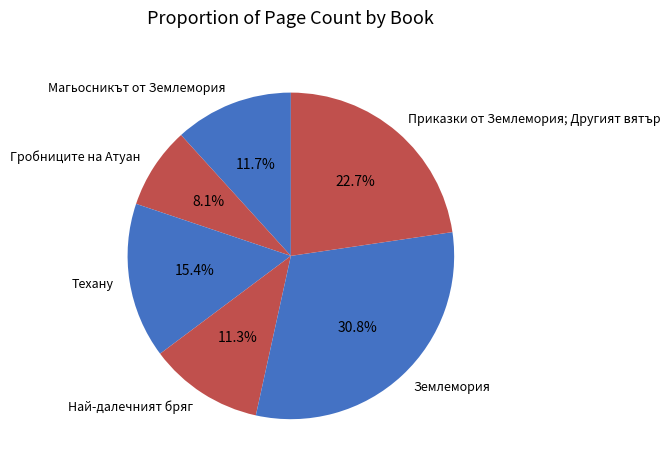

Count the number of slices in the pie.

6